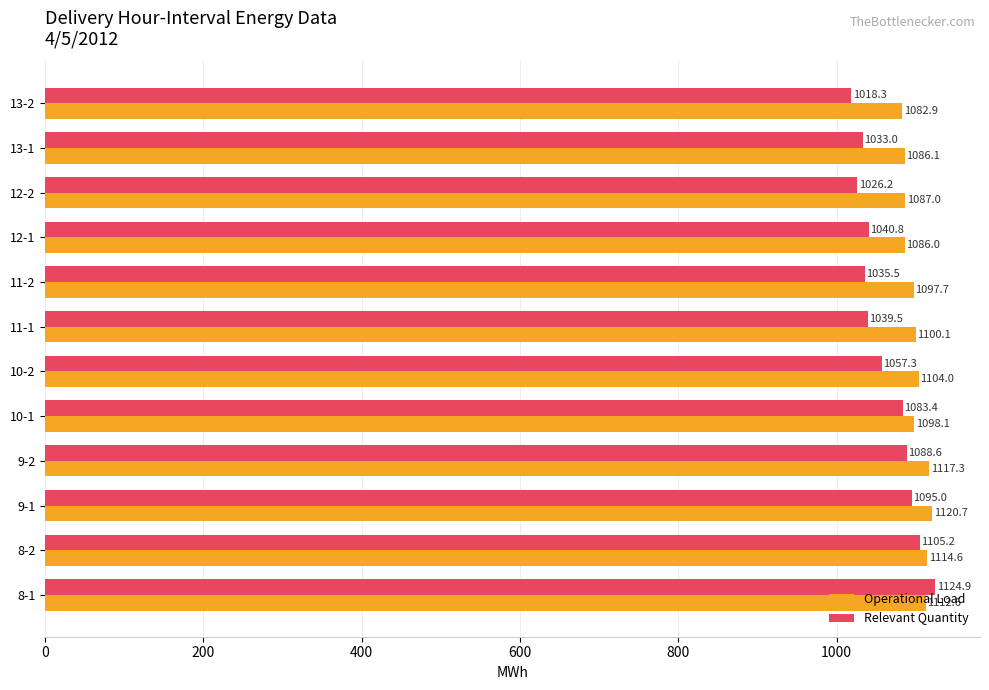

Which series changed the most between 9-2 and 10-1?

Operational Load